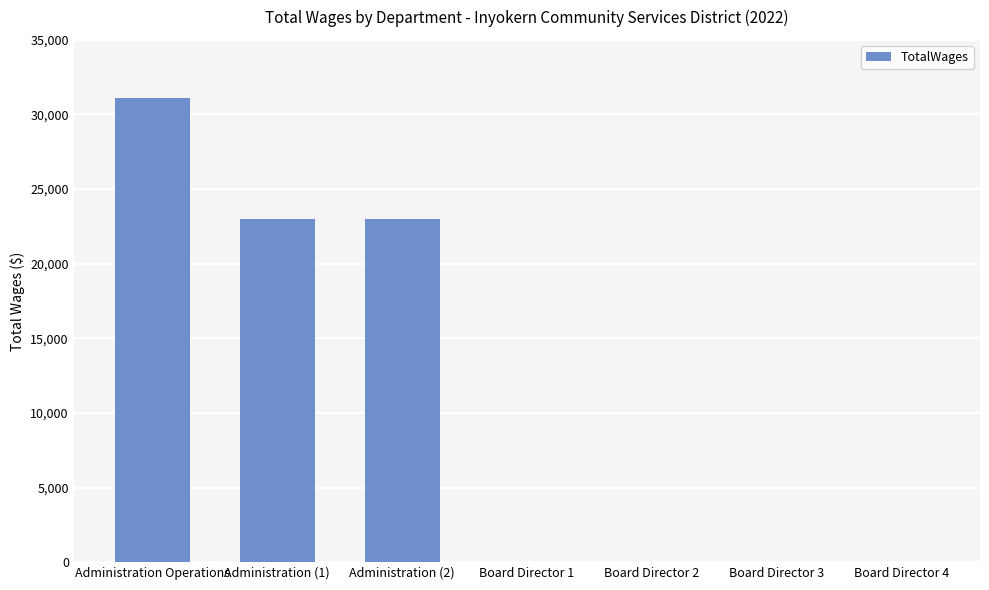

What is the sum of all values?

77097